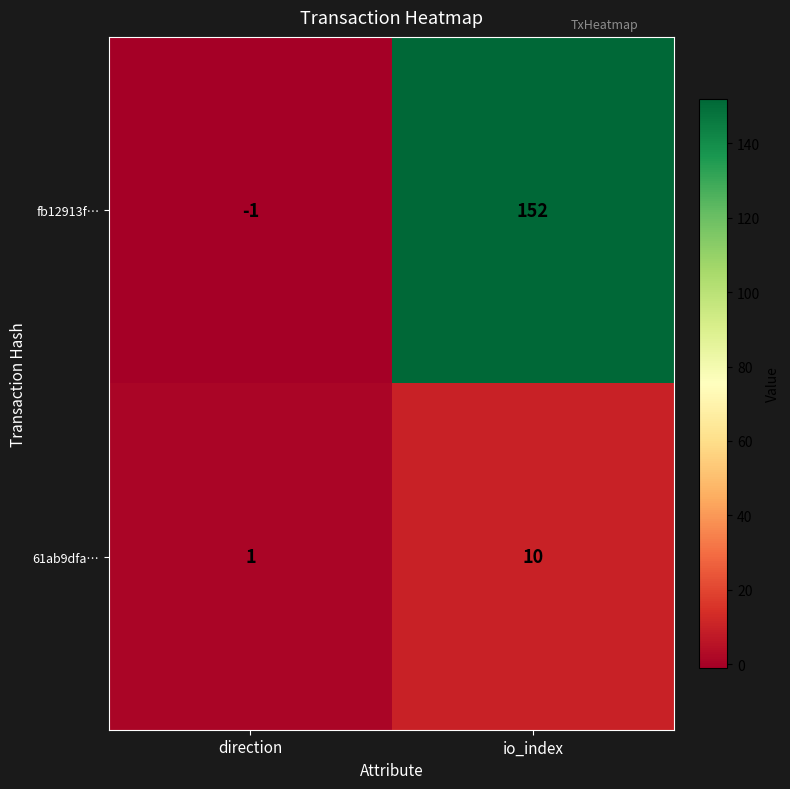

True or false: fb12913f… has a value of 152 at io_index.

True